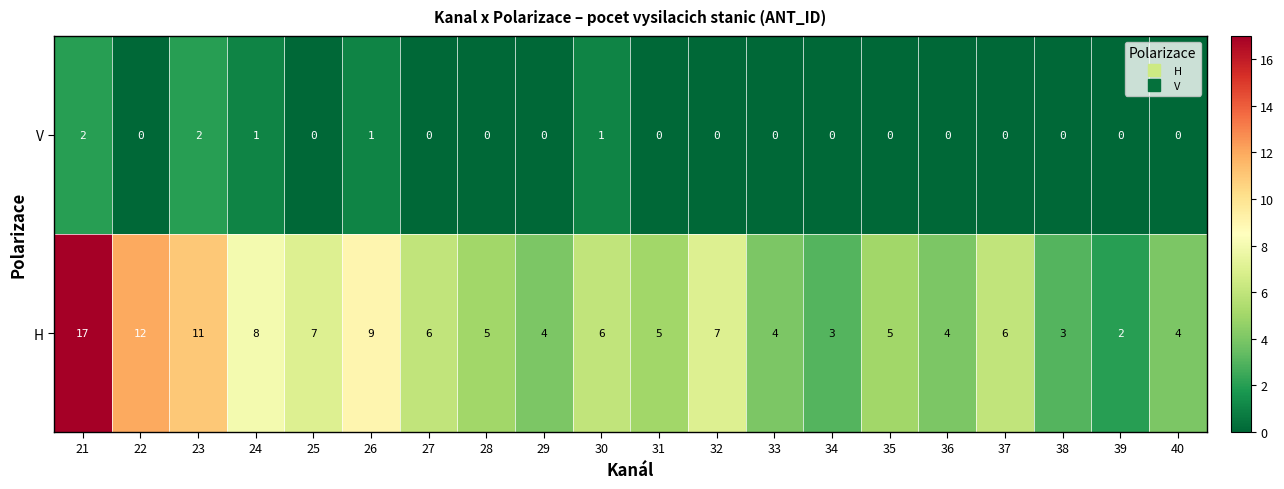

What is the sum of all V values?

7